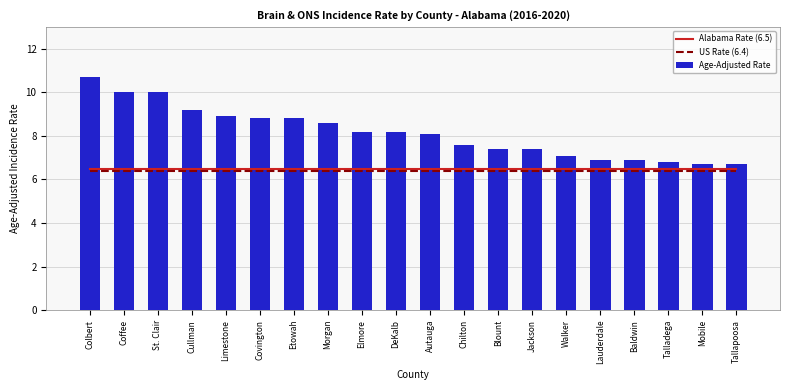

Rank the series by their maximum value, from highest to lowest.

Age-Adjusted Rate, Alabama Rate (6.5), US Rate (6.4)